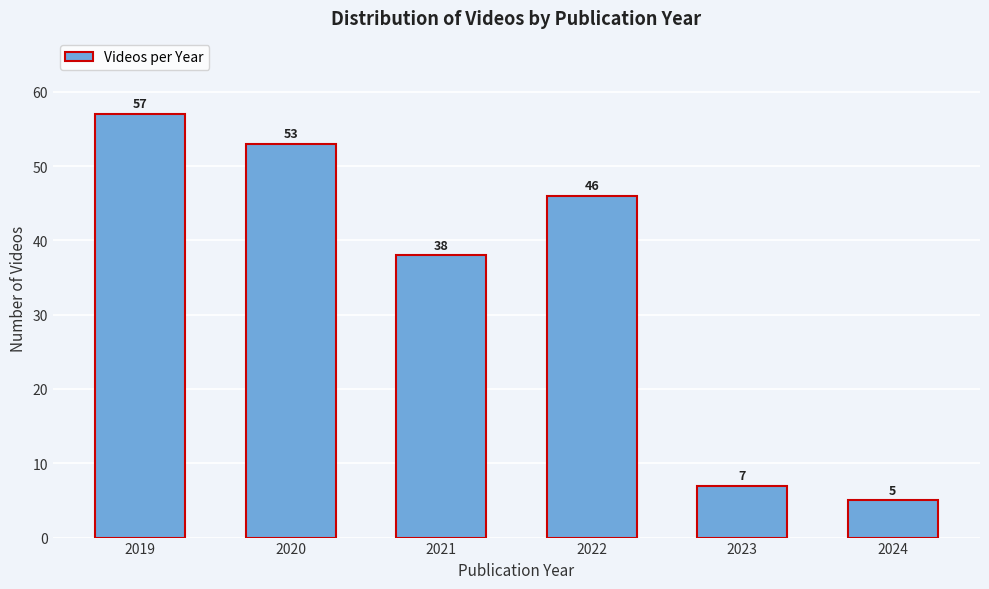

Reading left to right, extract all data points from this chart.

2019=57	2020=53	2021=38	2022=46	2023=7	2024=5